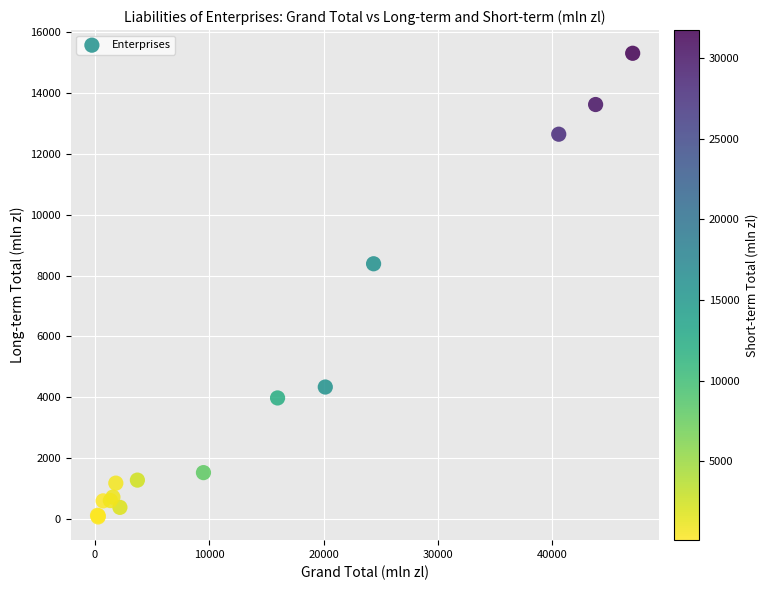

What Y value in the scatter plot is closest to 7687?

8389.0